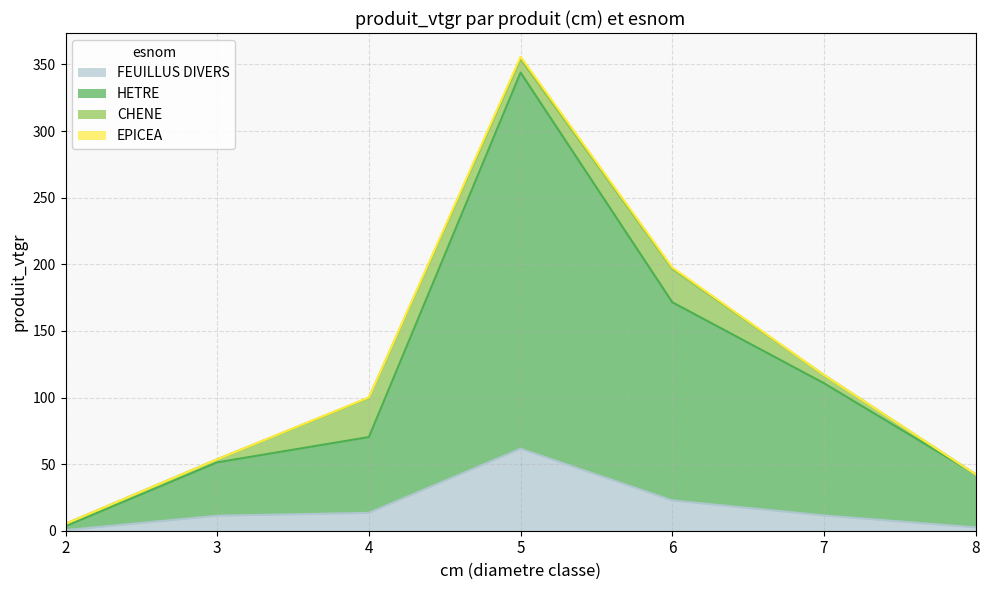

Is the value of HETRE at 7 greater than the value of FEUILLUS DIVERS at 6?

Yes